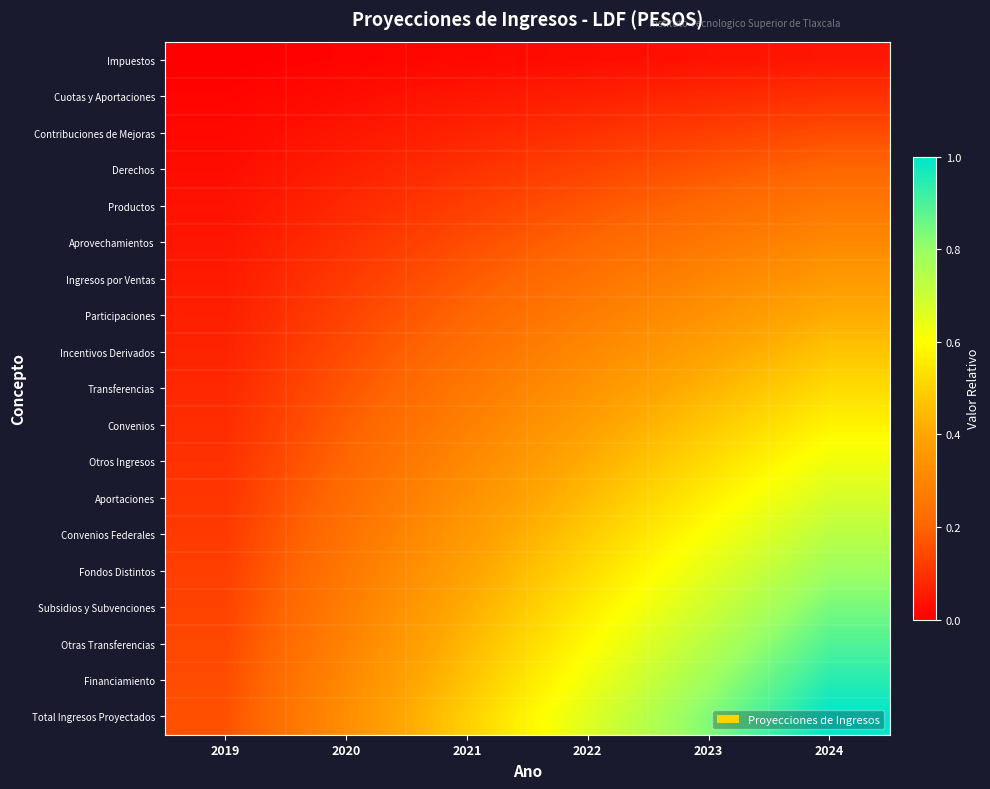

What is the greatest value displayed?

1.0